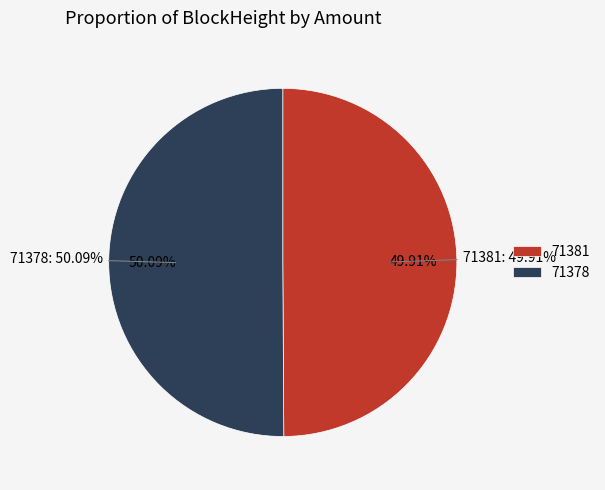

How many segments does this pie chart have?

2